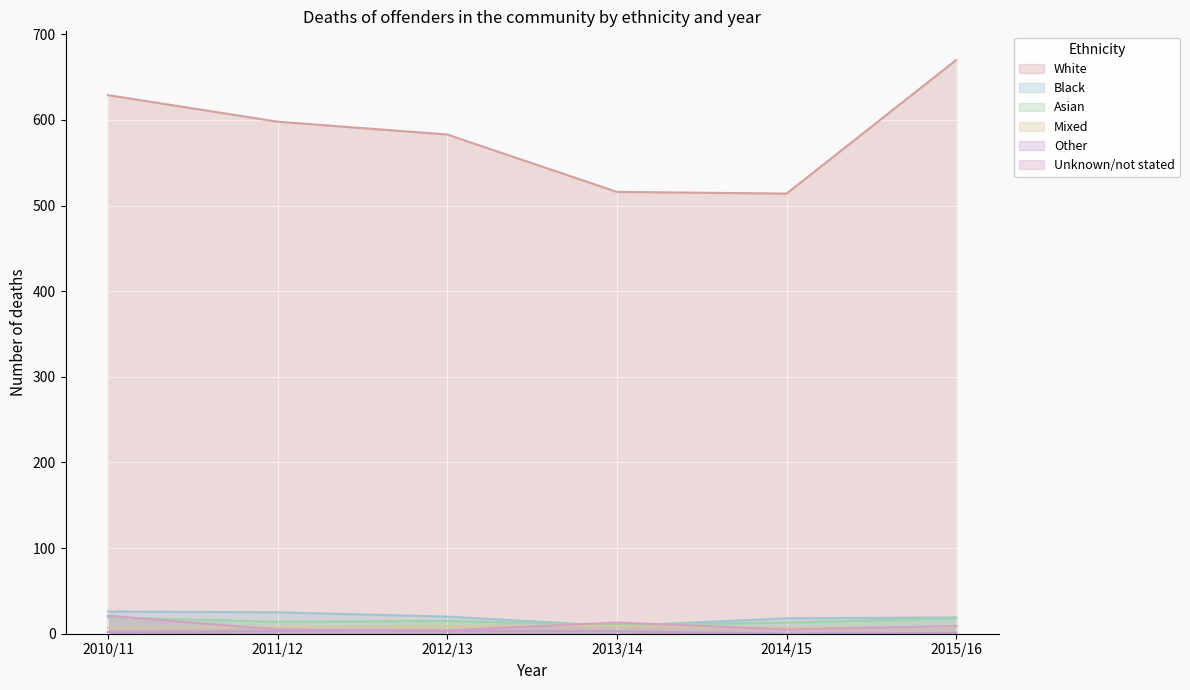

What is the average value of the White series?

585